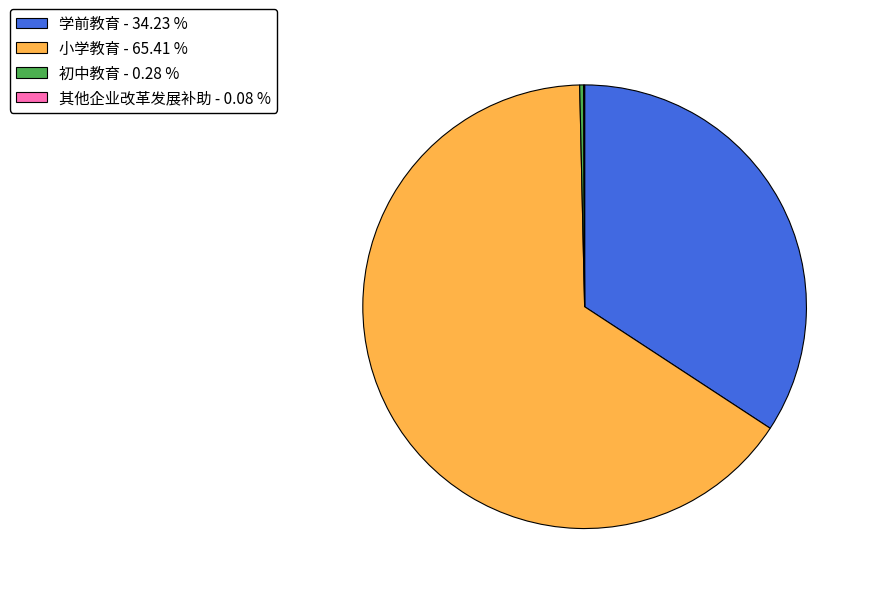

Combined, do 学前教育 - 34.23 % and 小学教育 - 65.41 % account for over 50%?

Yes